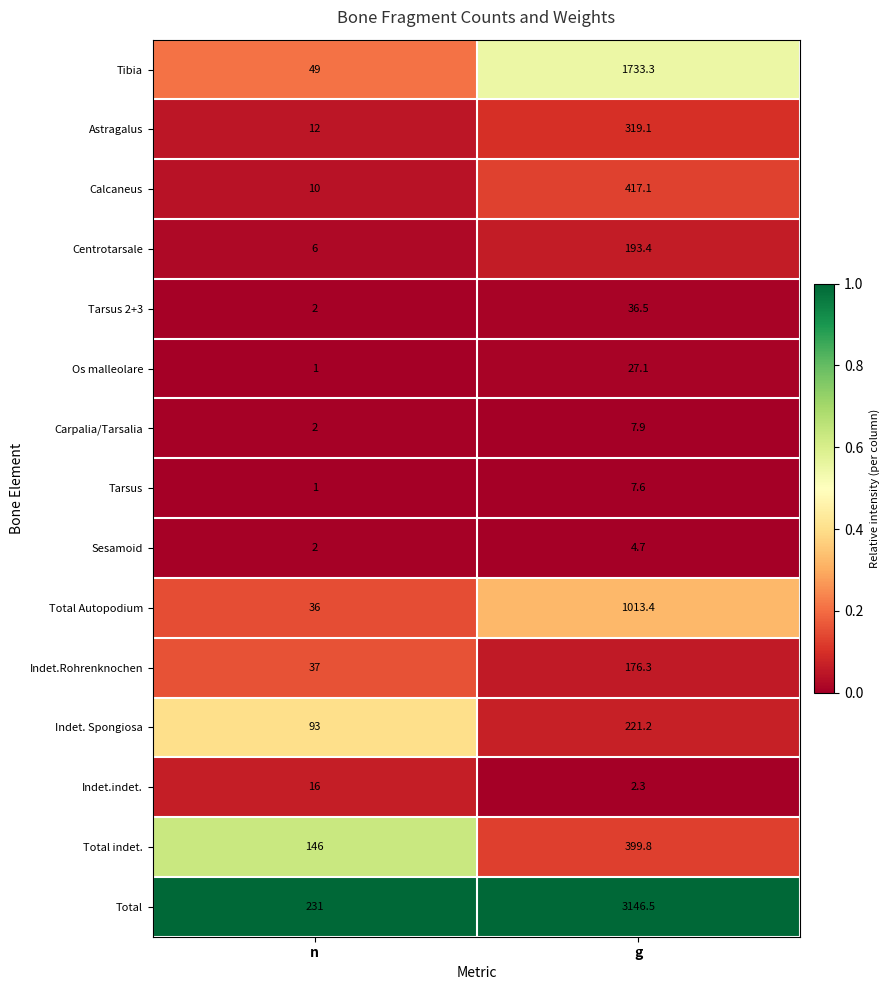

The Centrotarsale series shows 9.8 at n. True or false?

False